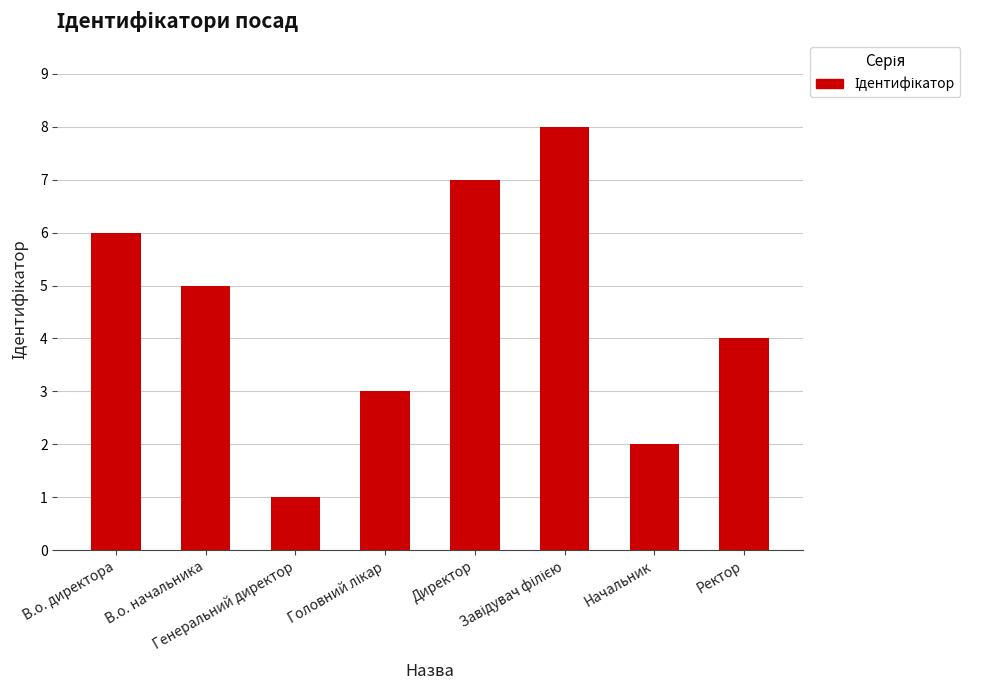

What is the difference between the second highest and second lowest values?

5